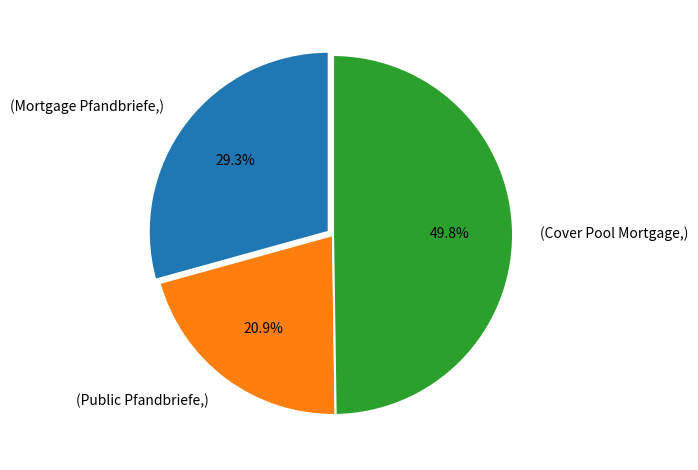

Rank the categories by value from lowest to highest.

(Public Pfandbriefe,), (Mortgage Pfandbriefe,), (Cover Pool Mortgage,)